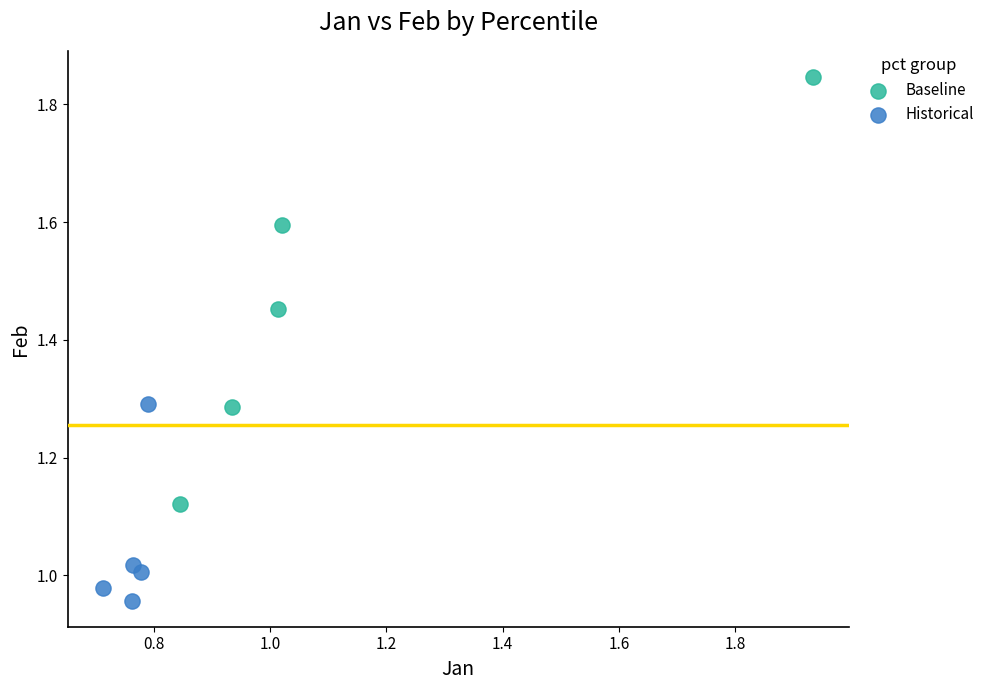

Which series has the largest Y range (max minus min)?

Baseline